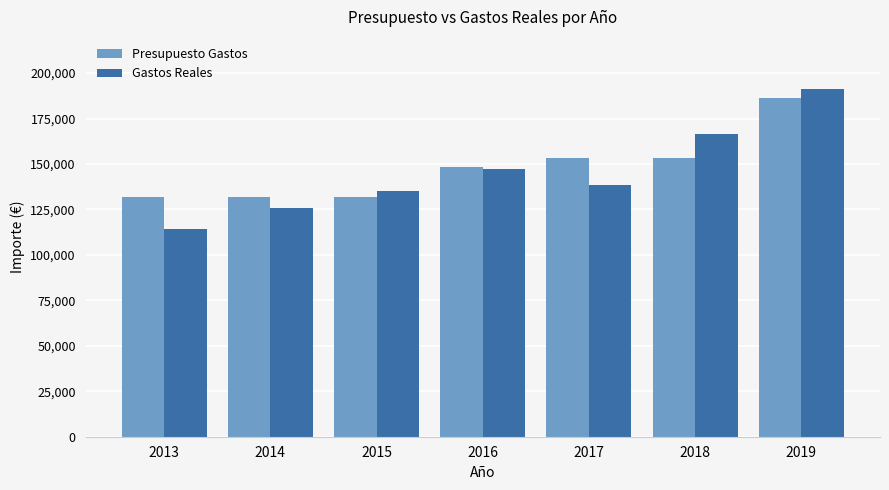

Read the Presupuesto Gastos value at 2017.

153446.0